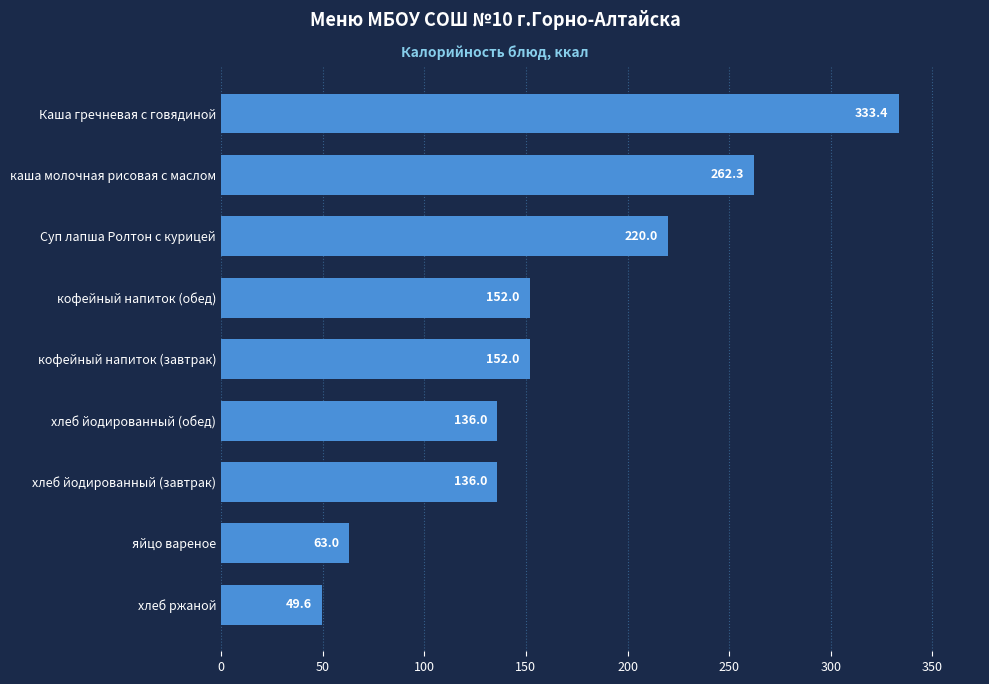

What is the difference between the values at хлеб йодированный (завтрак) and каша молочная рисовая с маслом?

126.3